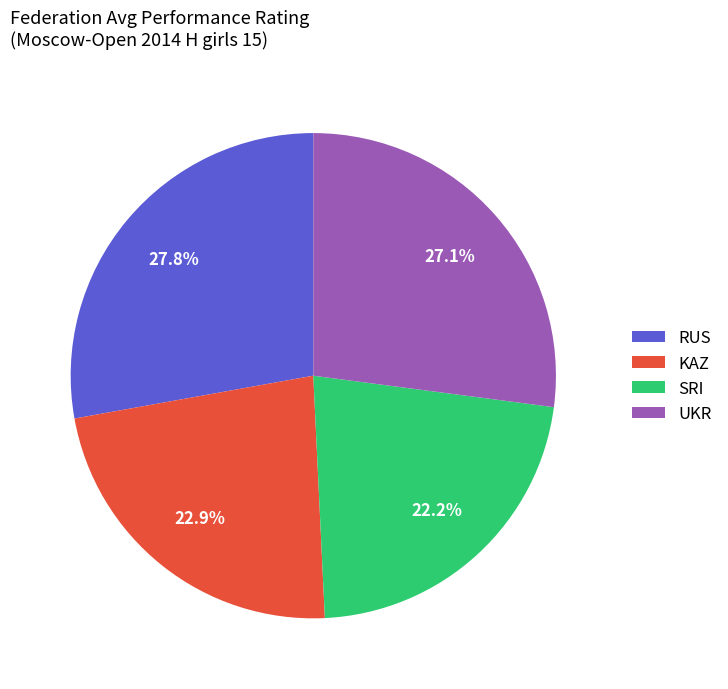

To the nearest percent, what is the combined percentage of RUS and SRI?

50%